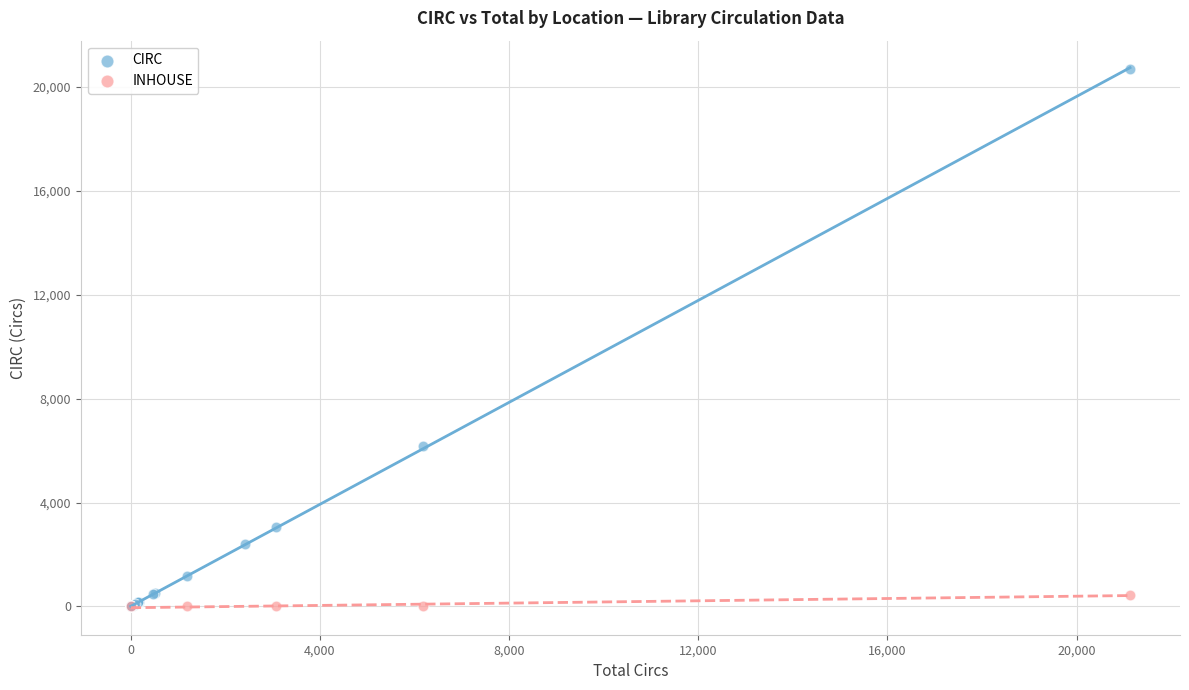

Which series contains the highest Y value?

CIRC